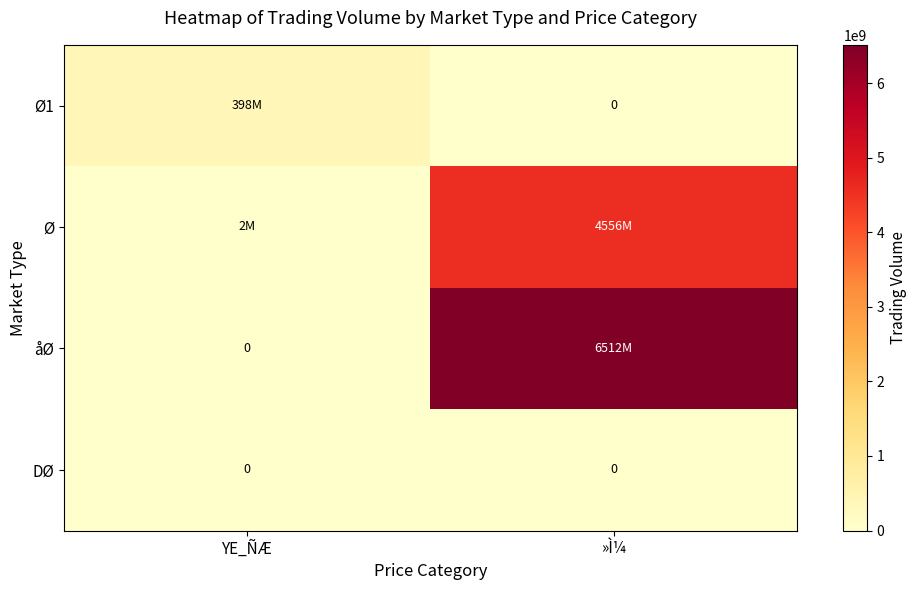

Which label corresponds to the smallest value in the chart?

»Ì¼